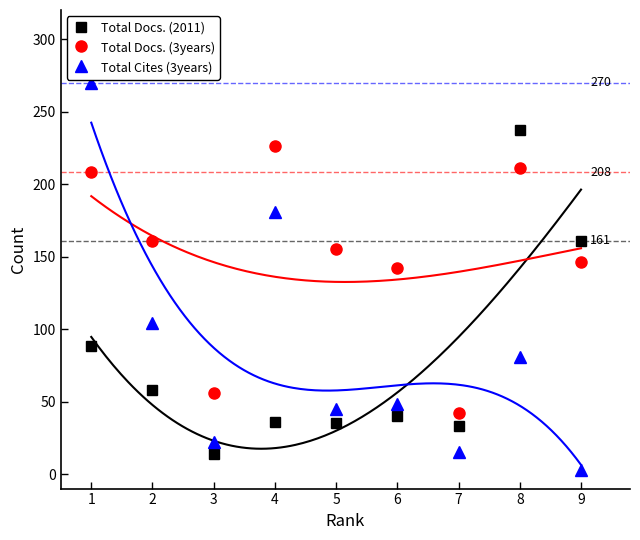

Rank the categories by Total Docs. (2011) value from lowest to highest.

3, 7, 5, 4, 6, 2, 1, 9, 8